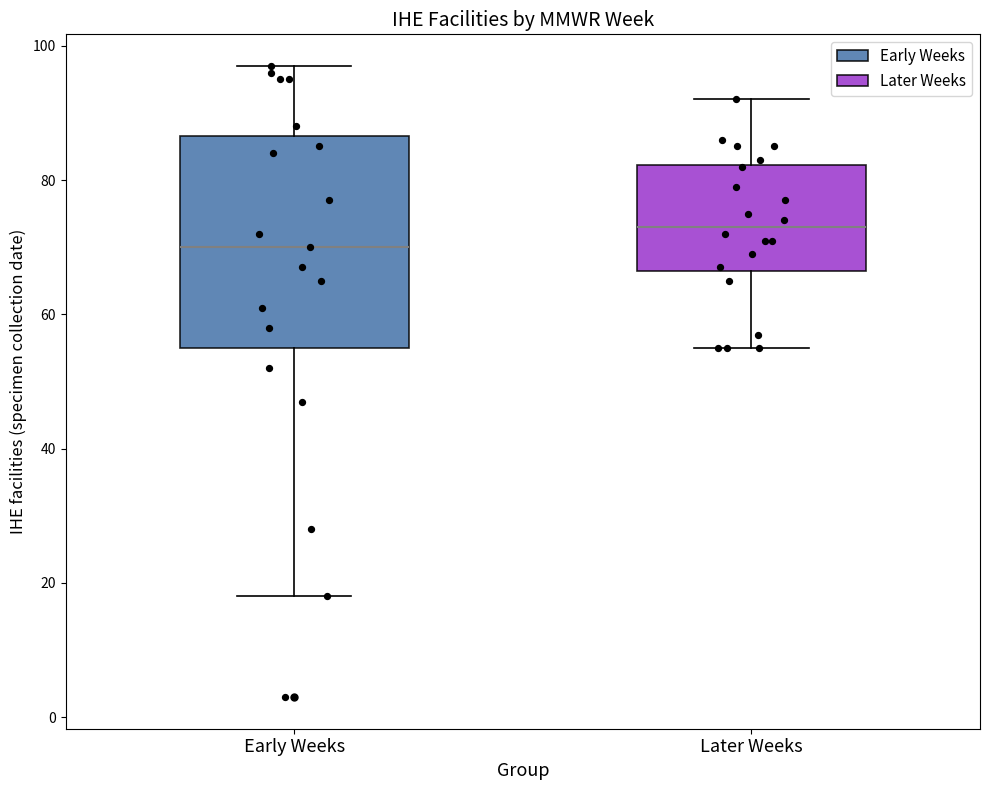

Where does the lower whisker of the box for Early Weeks end on the y-axis? The values are not printed on the chart, so give them approximately, as read against the axis.

18